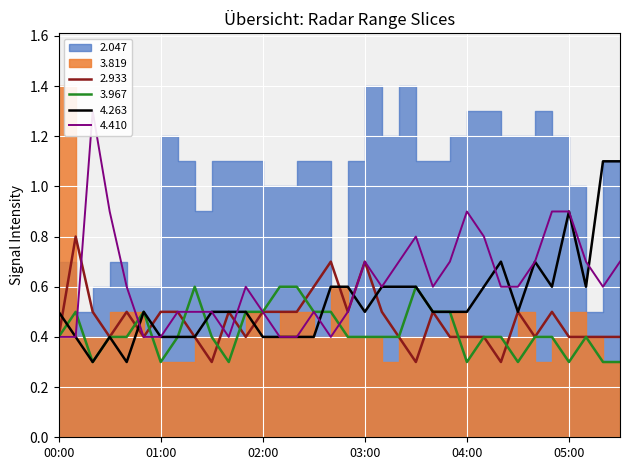

At how many categories does at least one series exceed 0?

34